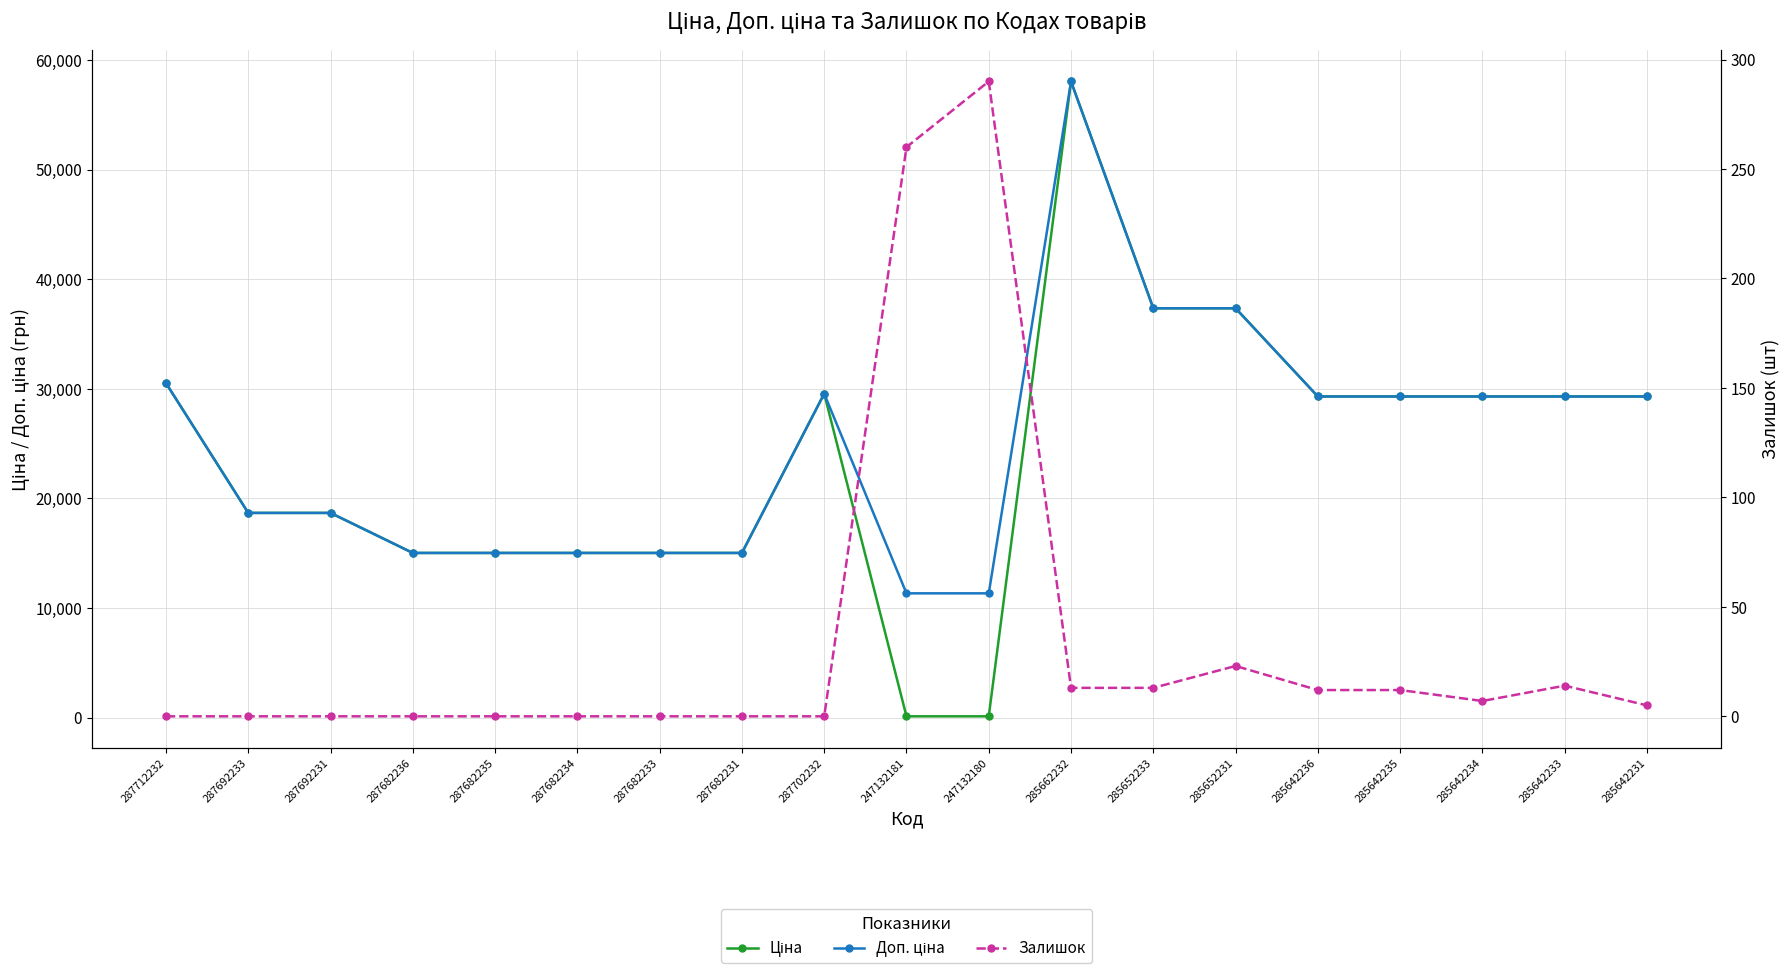

Where does the Доп. ціна series first go above 29294?

287712232